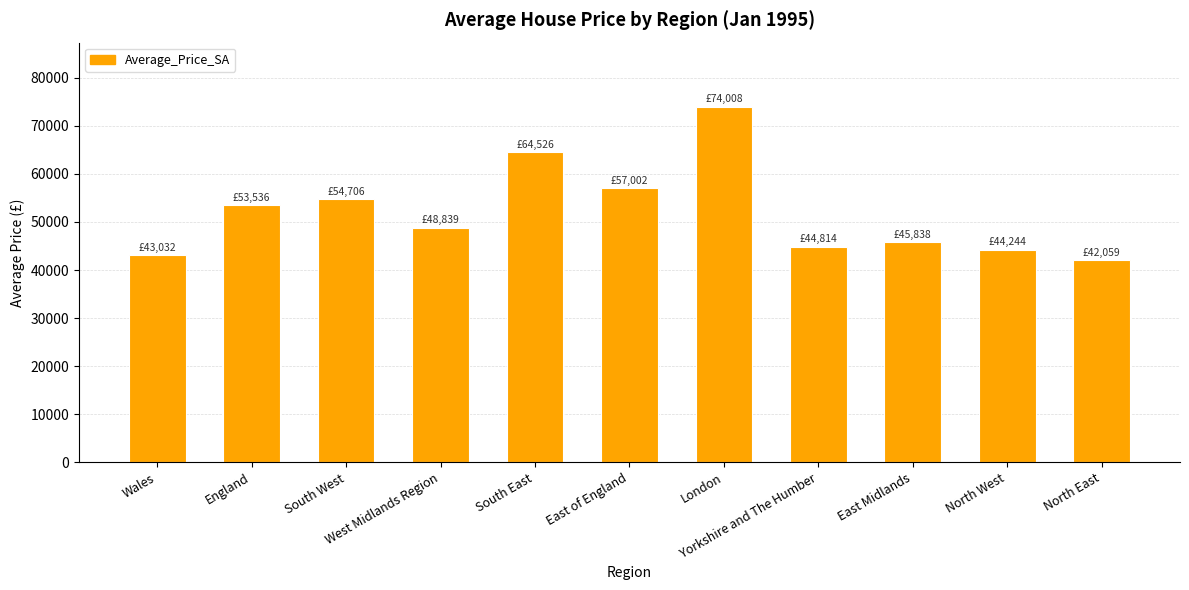

What is the difference between the maximum and minimum values?

31948.3